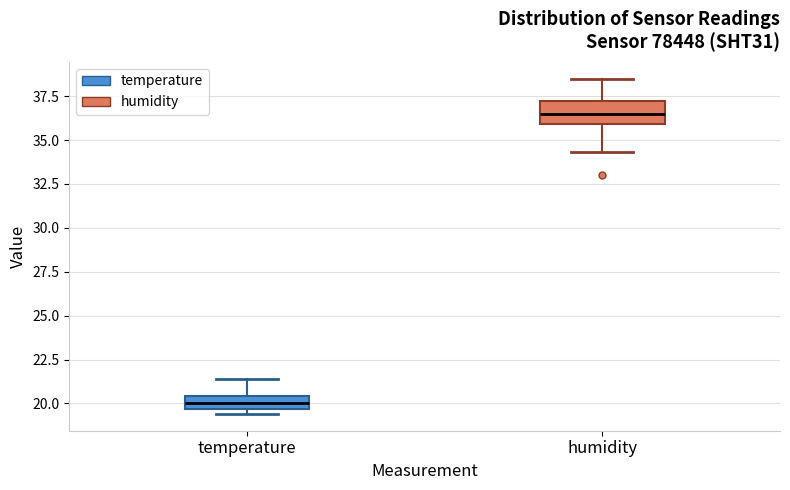

Where does the median line of the box for temperature sit on the y-axis? The values are not printed on the chart, so give them approximately, as read against the axis.

20.0